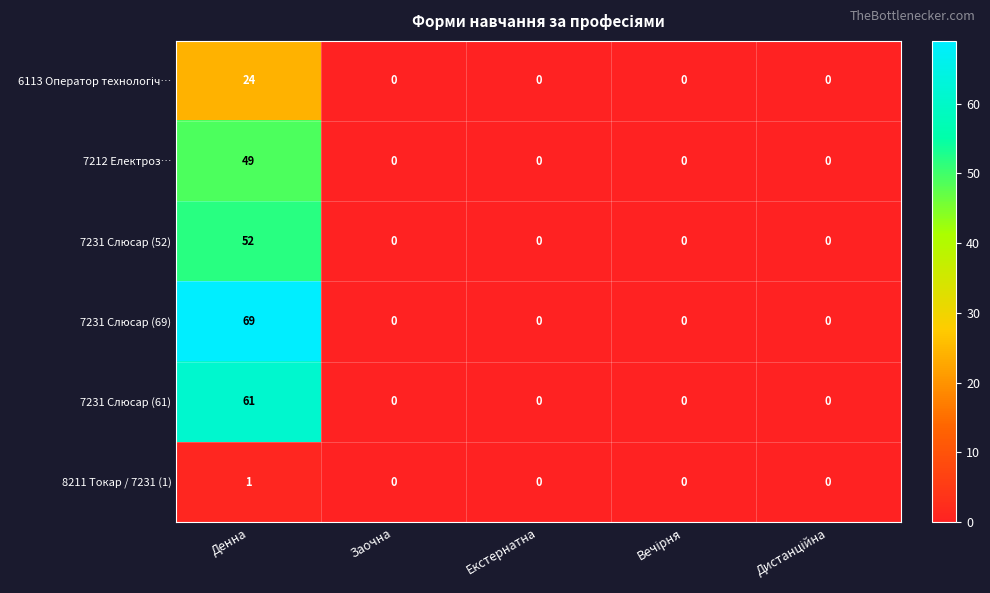

At which category is the sum across all series the highest?

Денна